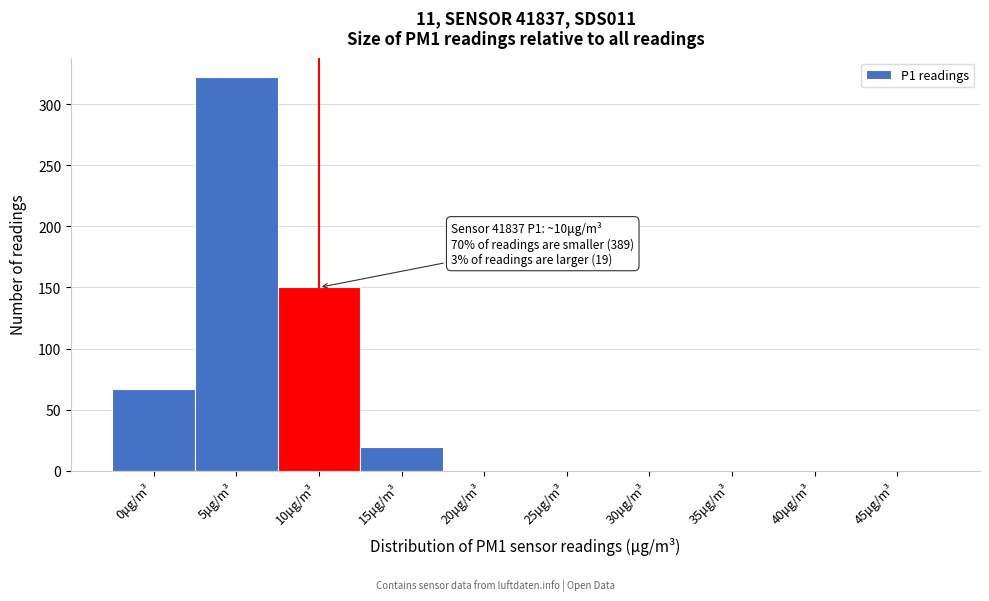

Reading left to right, extract all data points from this chart.

0μg/m³=67	5μg/m³=322	10μg/m³=150	15μg/m³=19	20μg/m³=0	25μg/m³=0	30μg/m³=0	35μg/m³=0	40μg/m³=0	45μg/m³=0